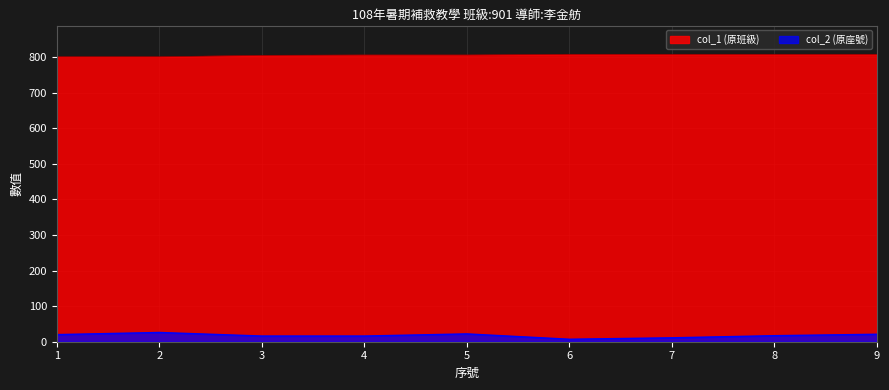

Which series has the widest spread of values?

col_2 (原座號)